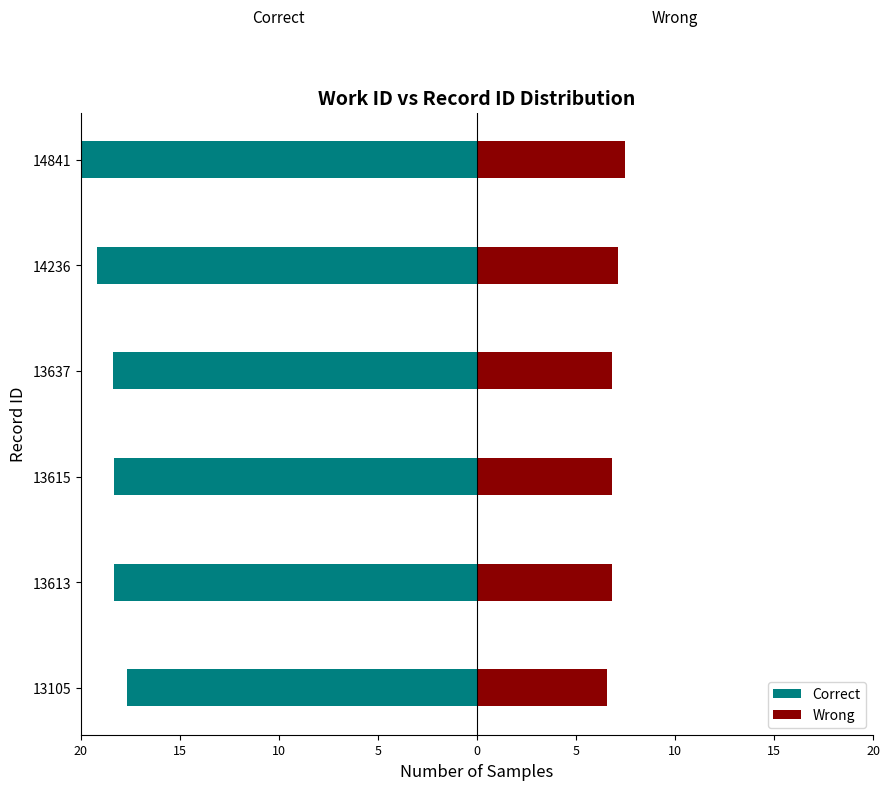

Between 13637 and 13613, which is larger?

13613